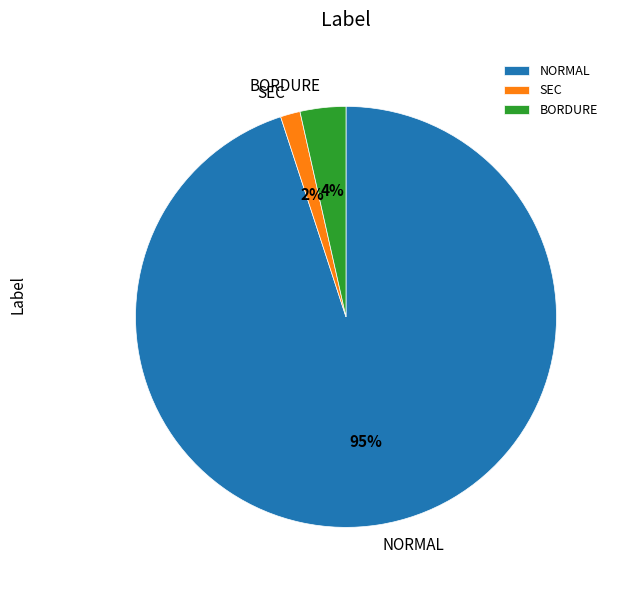

Does any single category account for the majority?

Yes